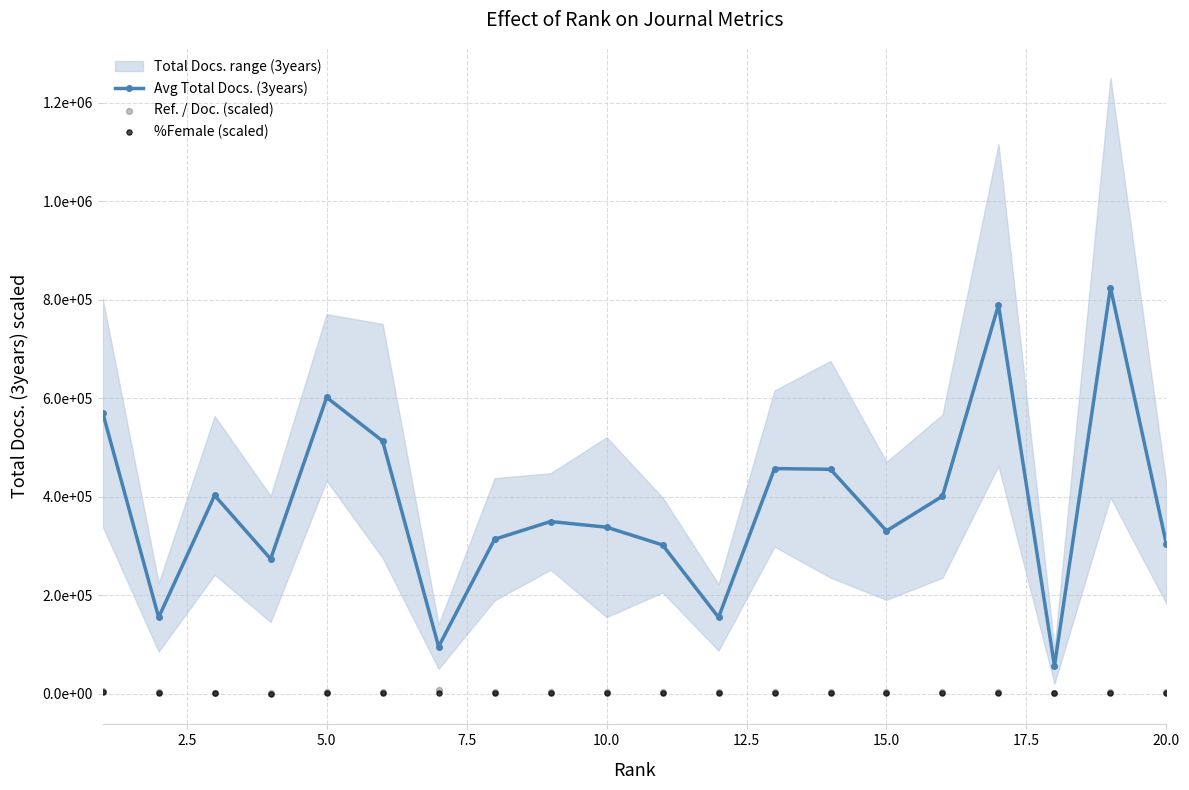

Which series contains the highest Y value?

Avg Total Docs. (3years)